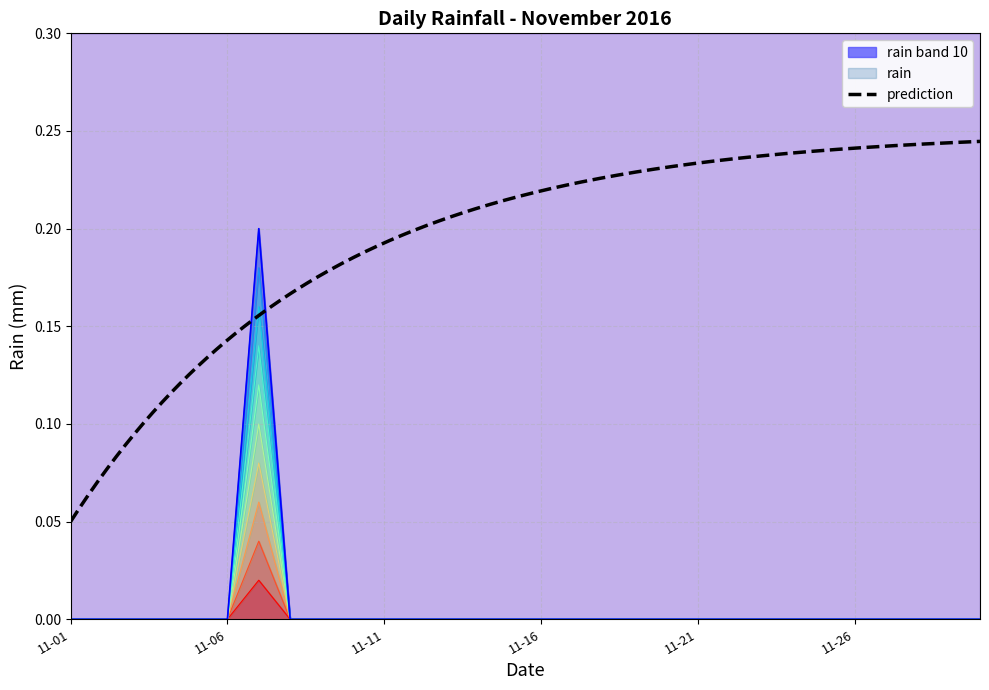

Which label corresponds to the smallest value in the chart?

11-01